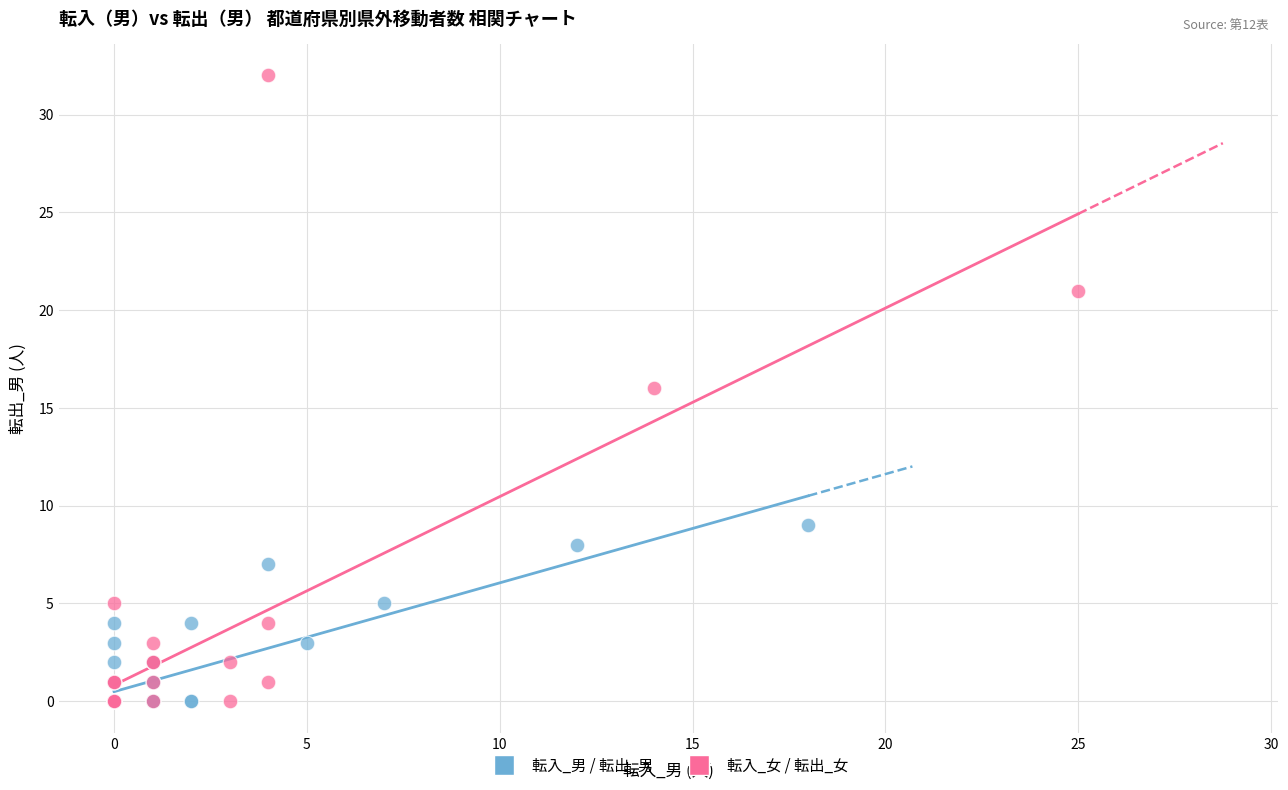

What are all the series names shown in the legend?

転入_男 / 転出_男, 転入_女 / 転出_女